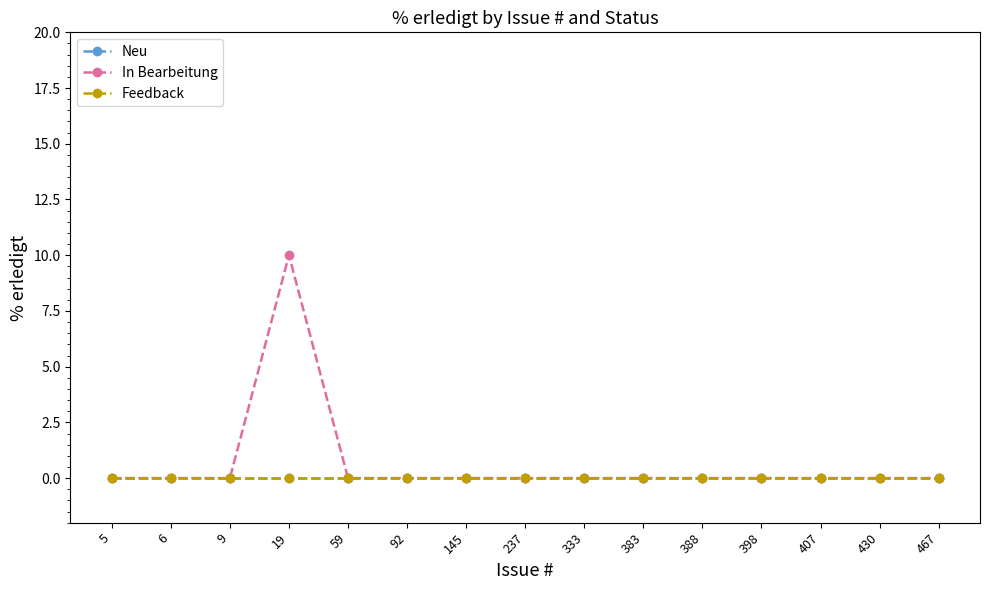

Does the chart have visible grid lines?

No